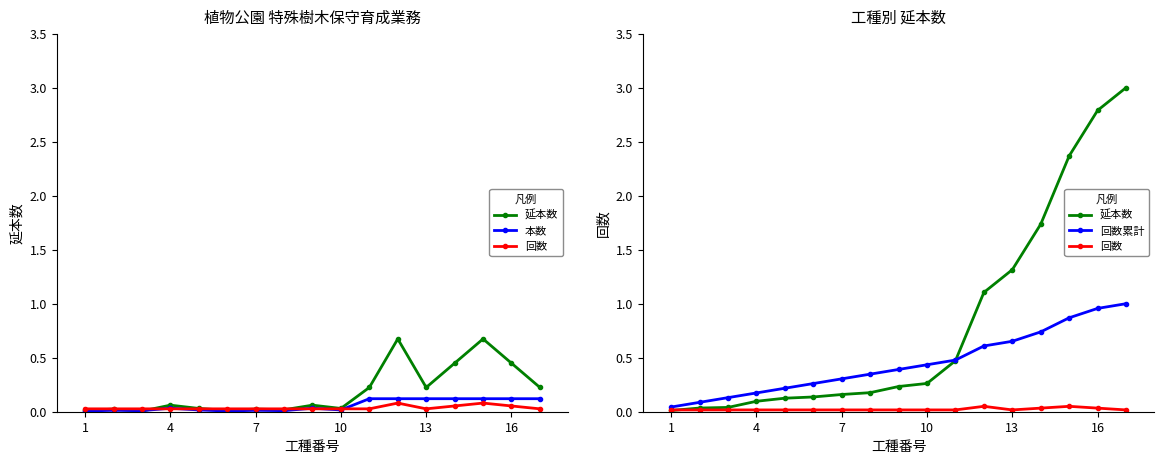

Which has a higher value, 10 or 13?

13